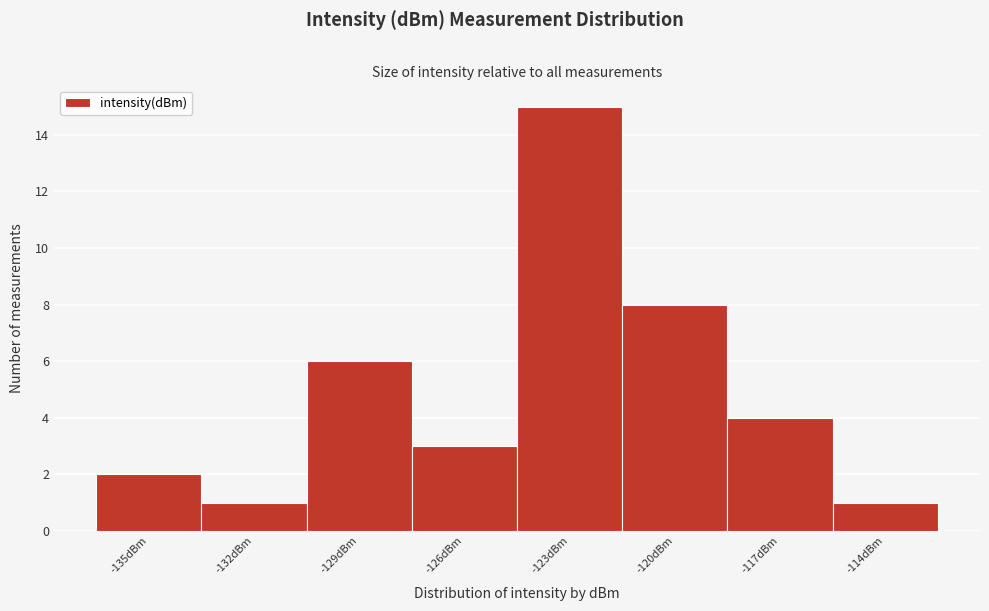

Reading left to right, extract all data points from this chart.

-135dBm=2	-132dBm=1	-129dBm=6	-126dBm=3	-123dBm=15	-120dBm=8	-117dBm=4	-114dBm=1